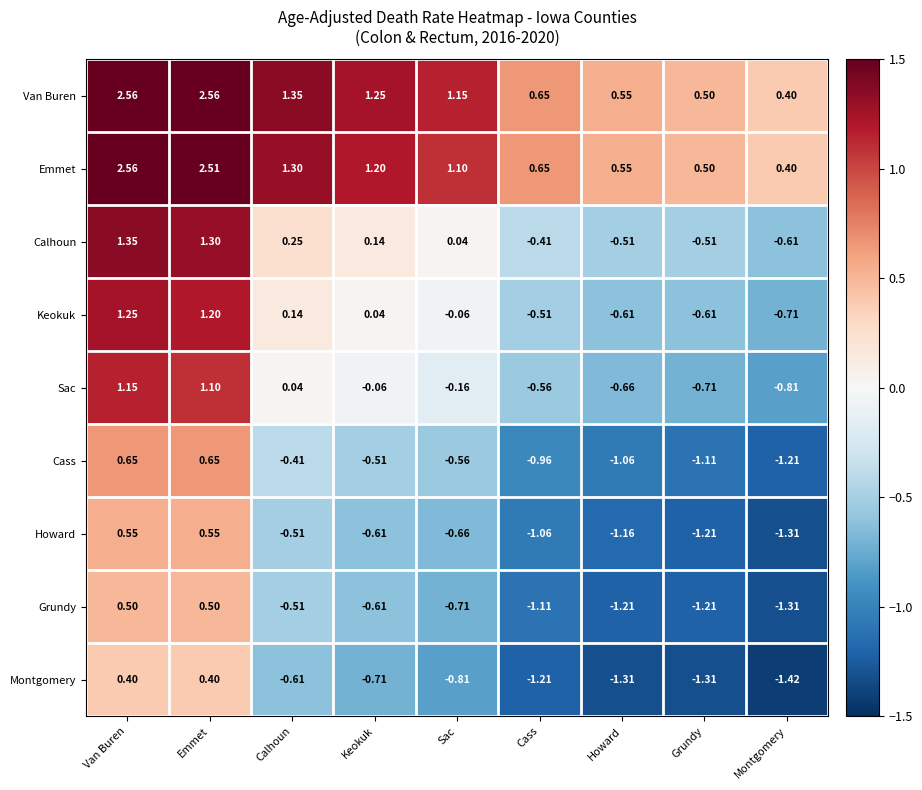

Where is Howard nearest to the value 0?

Calhoun